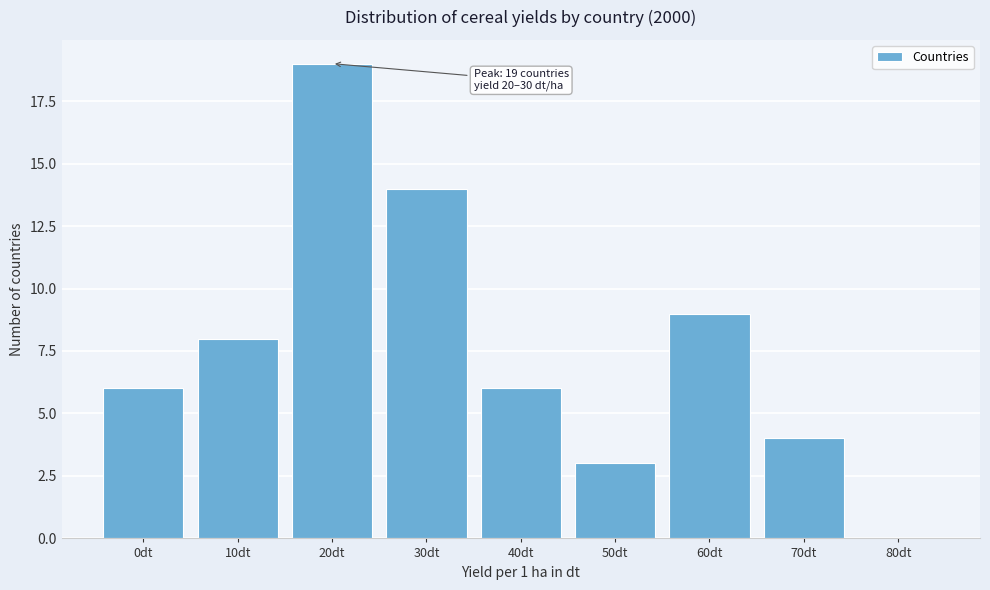

Reading right to left, list all the values displayed in this chart.

80dt=0	70dt=4	60dt=9	50dt=3	40dt=6	30dt=14	20dt=19	10dt=8	0dt=6